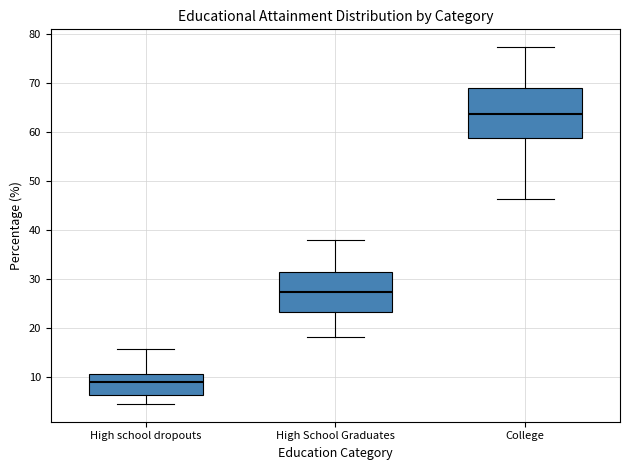

Which box has the lowest median line?

High school dropouts